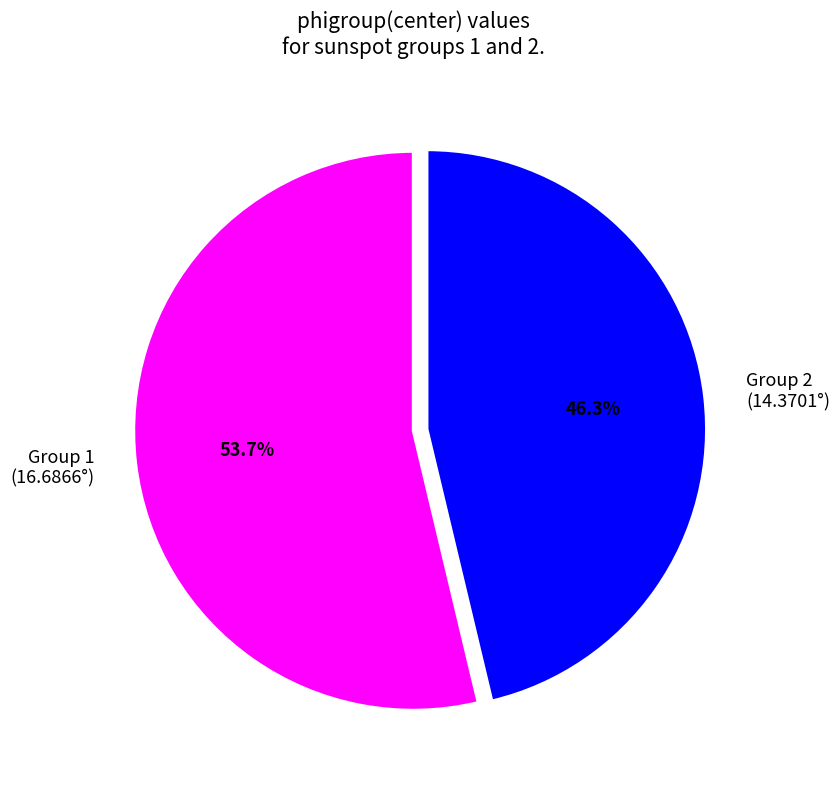

To the nearest percent, what is the average slice percentage?

50%